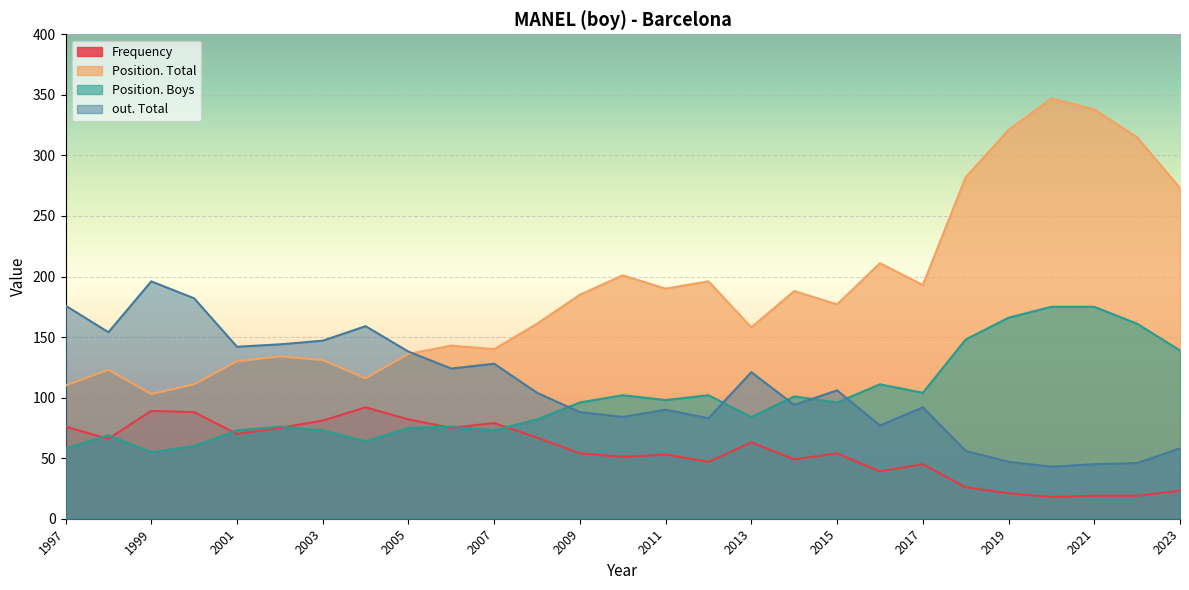

True or false: Frequency has more than 1 interior local peaks.

True